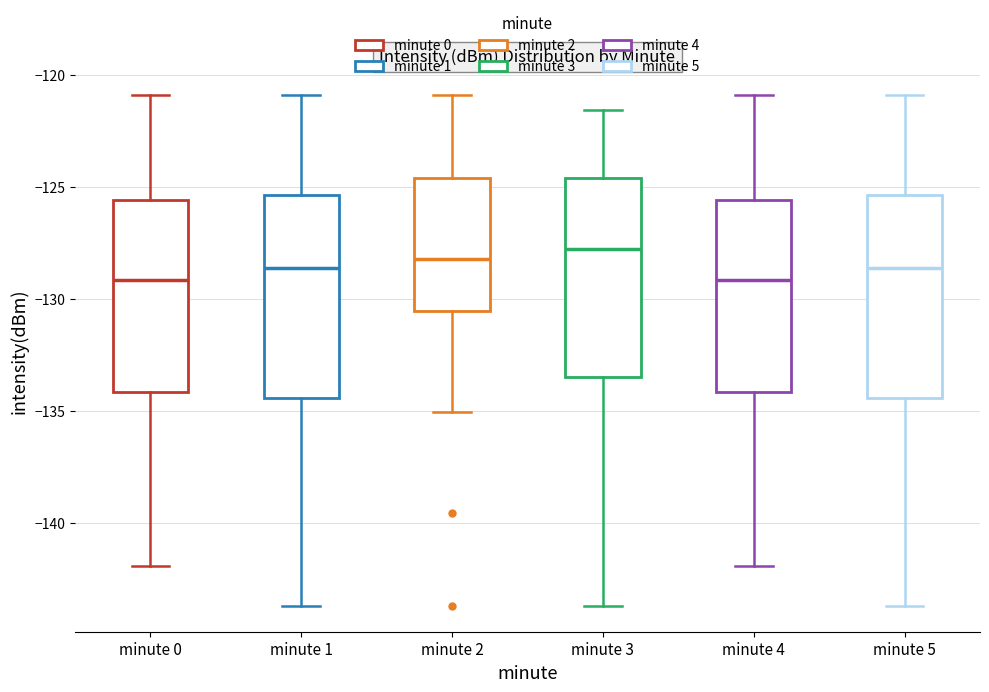

Reading left to right, transcribe this box plot: for each box, give where its median line is, the range the box spans, and where its two whiskers end, as read against the y-axis. The values are not printed on the chart, so give them approximately, as read against the axis.

minute 0: median -129.0, box -134.0 to -125.5, whiskers -142.0 to -121.0
minute 1: median -128.5, box -134.5 to -125.5, whiskers -143.5 to -121.0
minute 2: median -128.0, box -130.5 to -124.5, whiskers -135.0 to -121.0
minute 3: median -128.0, box -133.5 to -124.5, whiskers -143.5 to -121.5
minute 4: median -129.0, box -134.0 to -125.5, whiskers -142.0 to -121.0
minute 5: median -128.5, box -134.5 to -125.5, whiskers -143.5 to -121.0